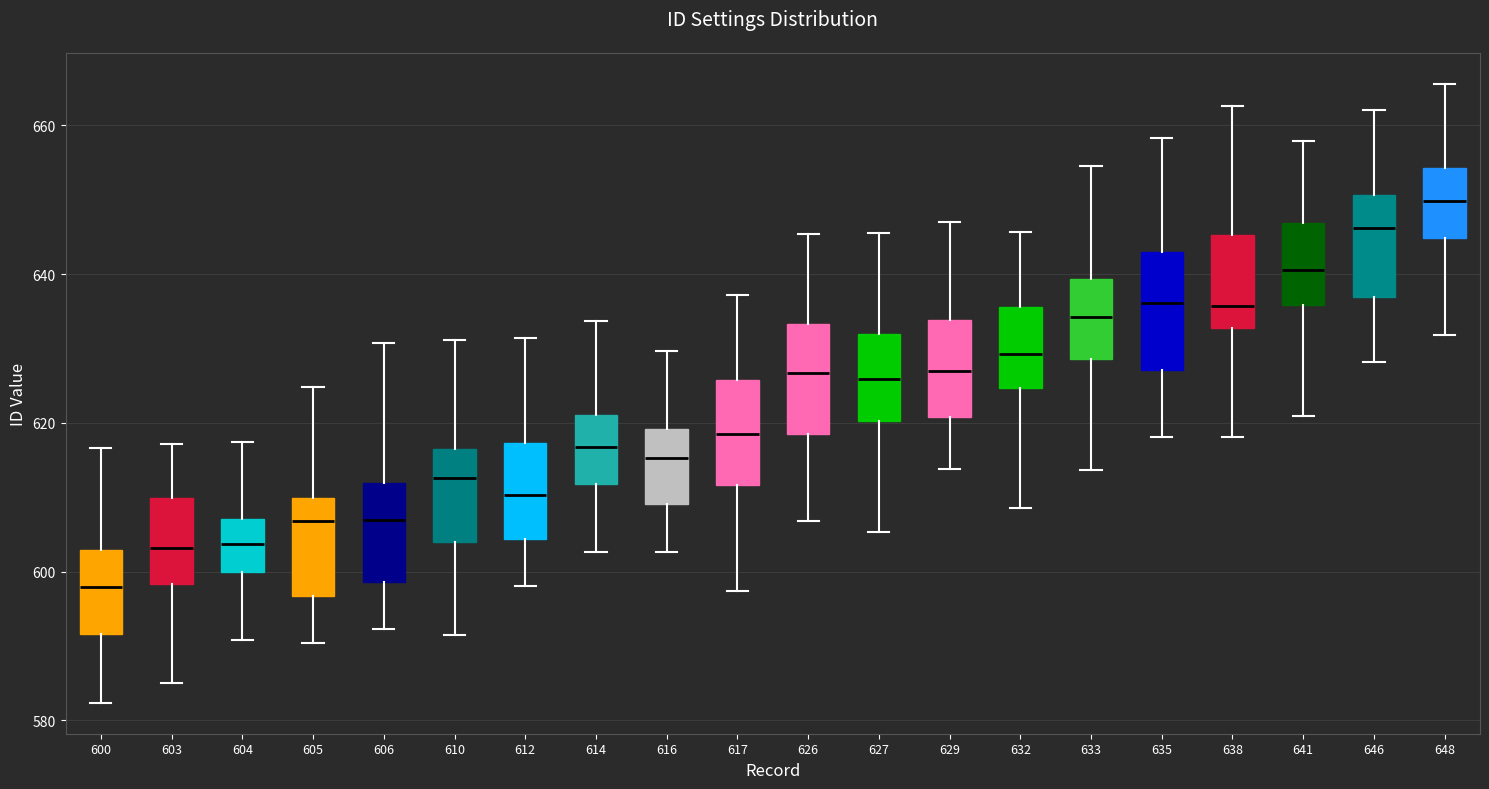

Where does the lower whisker of the box at x = 605 end on the y-axis? The values are not printed on the chart, so give them approximately, as read against the axis.

590